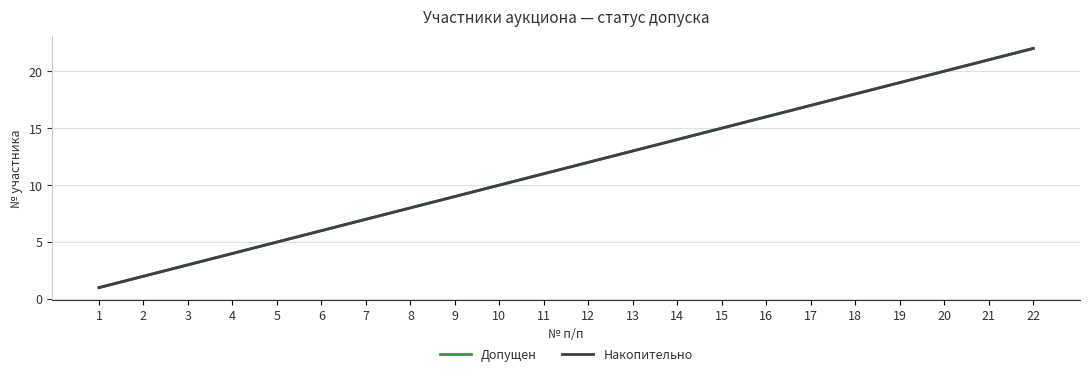

Which series has the largest total across all categories?

Допущен